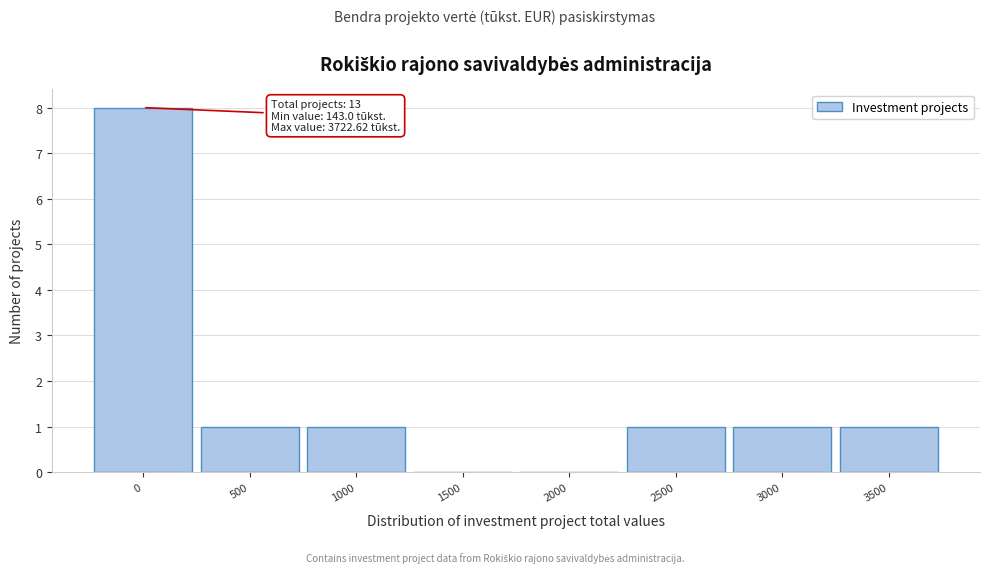

Reading left to right, what are all the values shown in this chart?

0=8	500=1	1000=1	1500=0	2000=0	2500=1	3000=1	3500=1